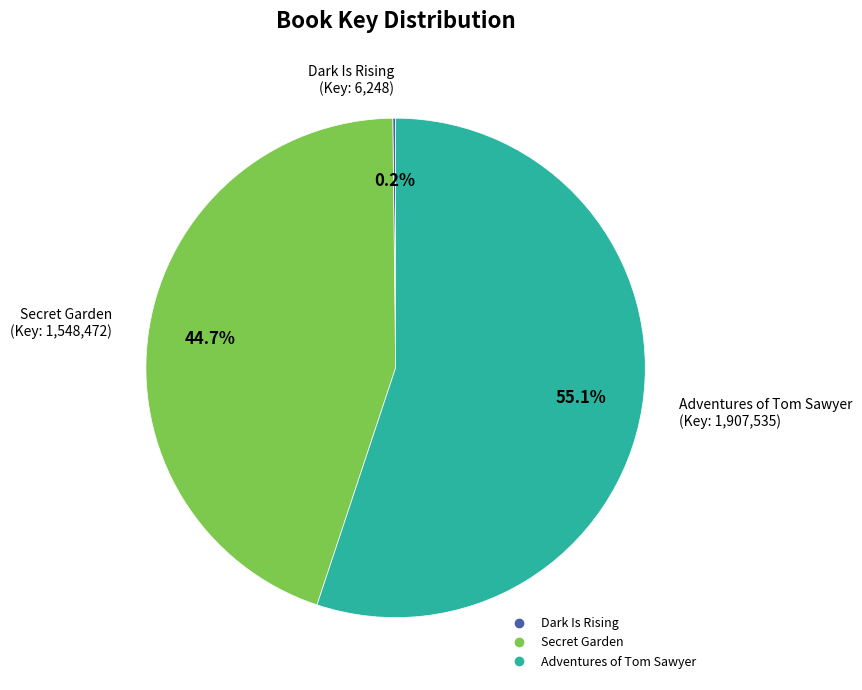

Which slice is the largest?

Adventures of Tom Sawyer